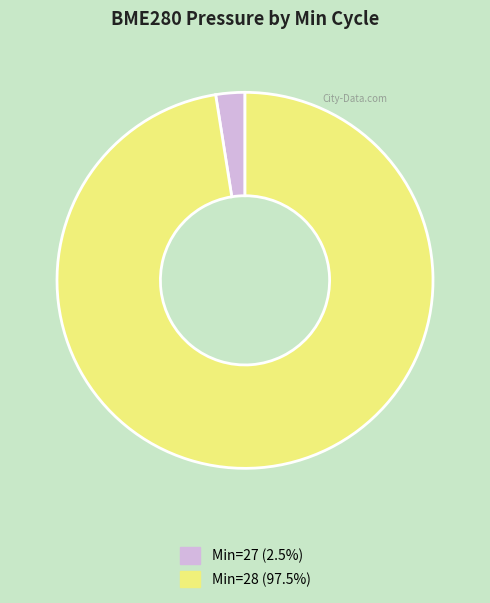

Is there any slice that represents more than half of the pie?

Yes